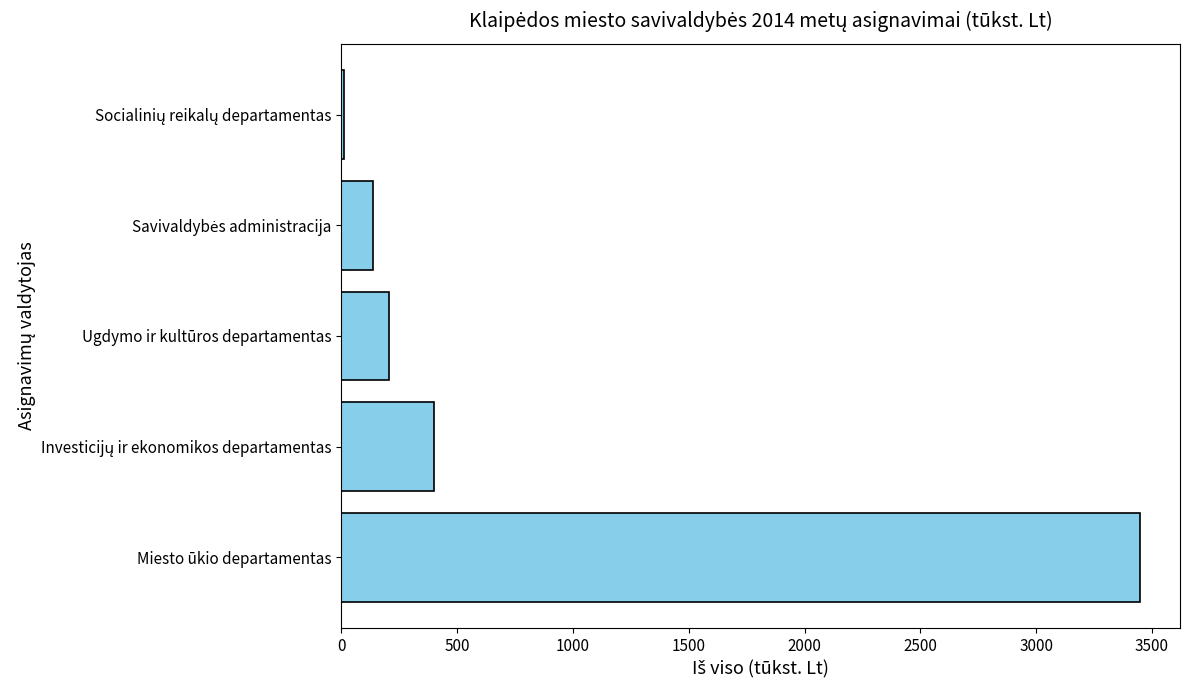

Reading bottom to top, list all the values displayed in this chart.

3449.3	400.0	205.7	135.3	13.0